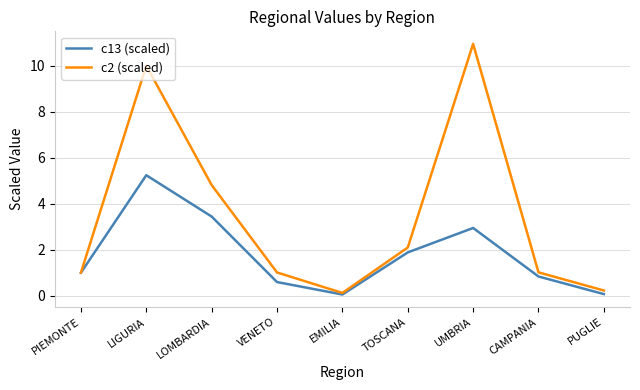

What position from the left is LOMBARDIA?

3